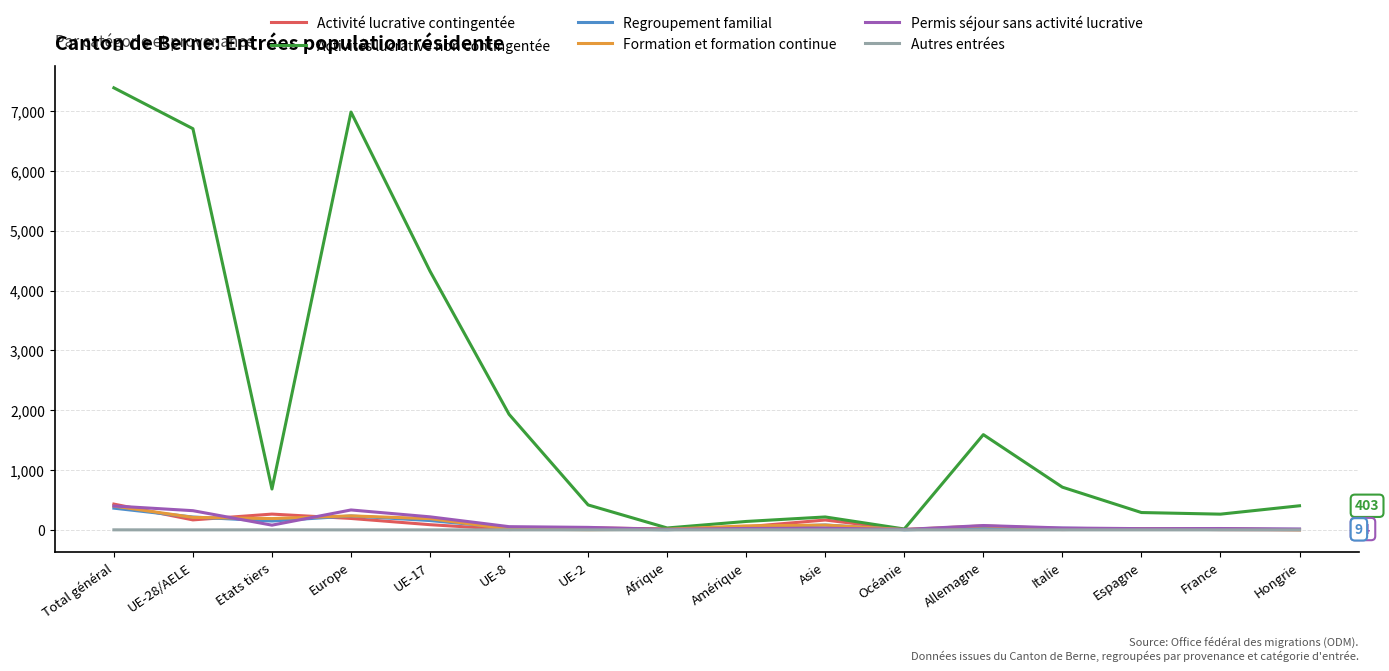

True or false: Autres entrées has more than 0 interior local peaks.

True